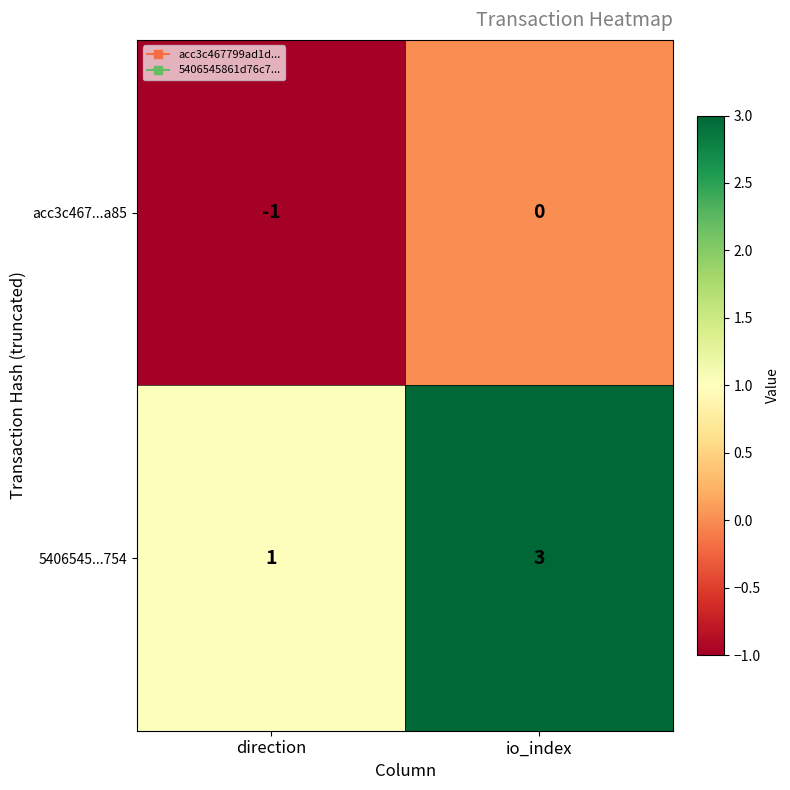

The value of 5406545...754 at io_index is 2. True or false?

False